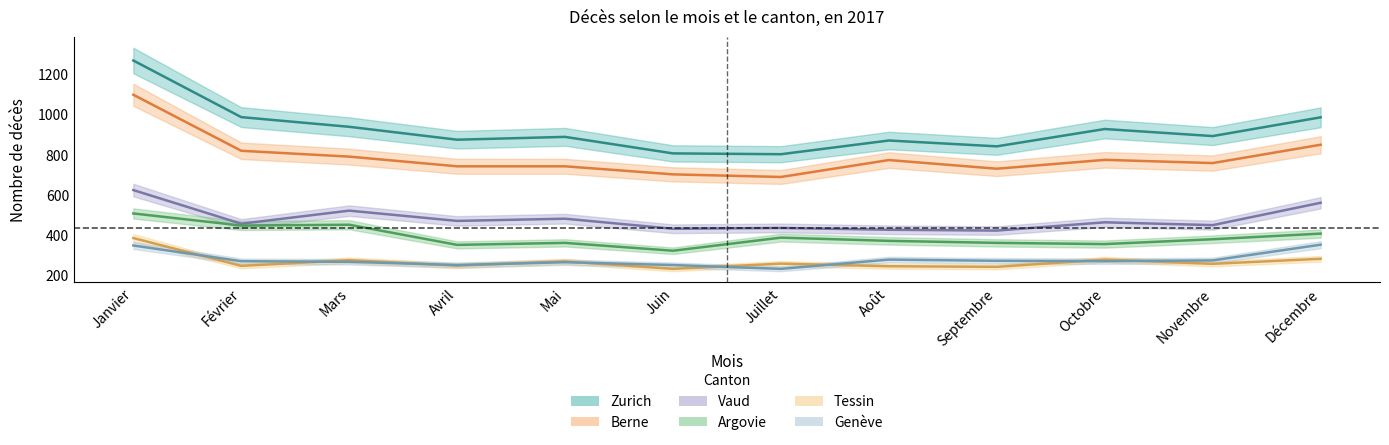

What position from the left is Juillet?

7